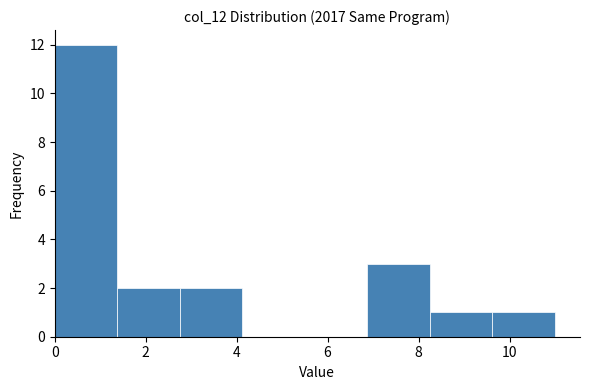

Over which range of the x-axis is the bar tallest?

0.0 to 1.4